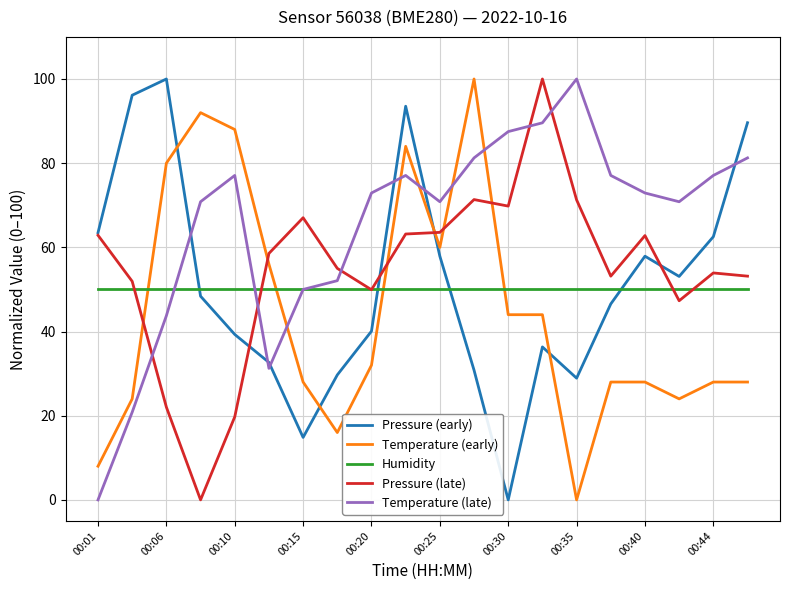

Which series has the largest total across all categories?

Temperature (late)